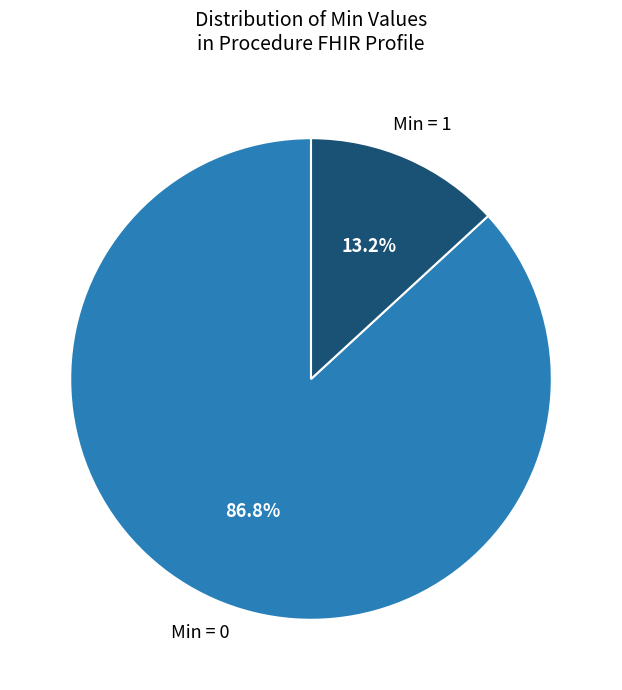

Does any single category account for the majority?

Yes